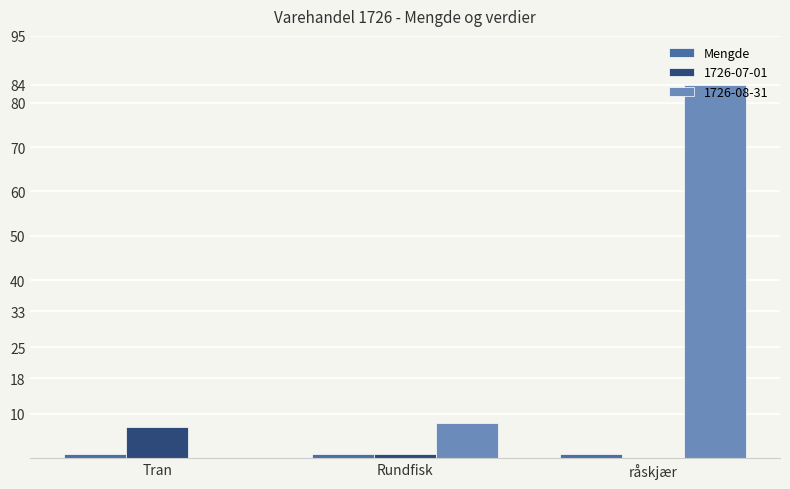

What is the maximum value shown in the chart?

84